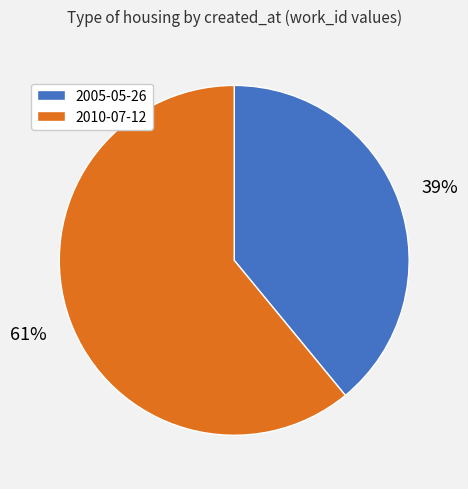

How many segments does this pie chart have?

2